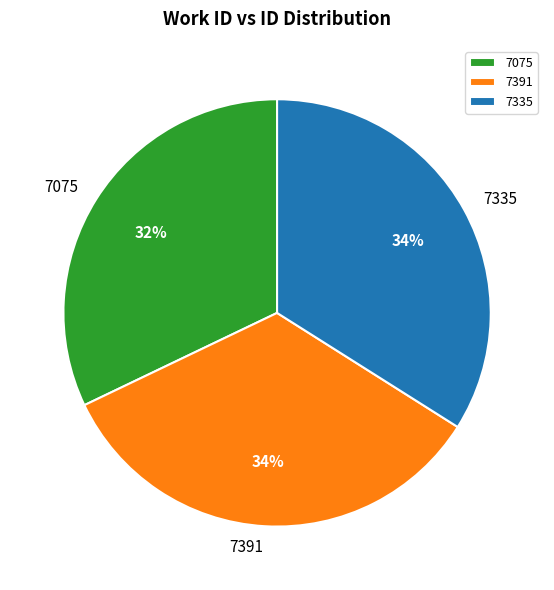

Combined, do 7075 and 7335 account for over 50%?

Yes